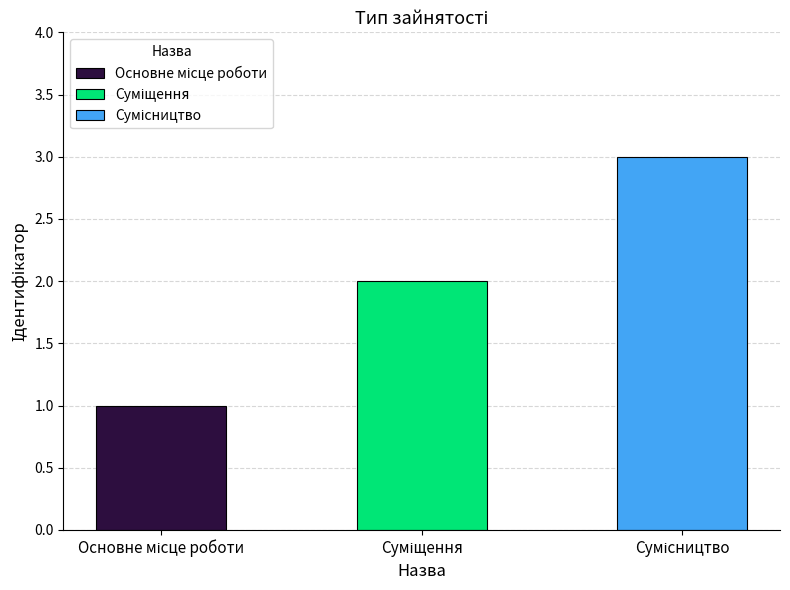

Reading right to left, what are all the values shown in this chart?

3	2	1